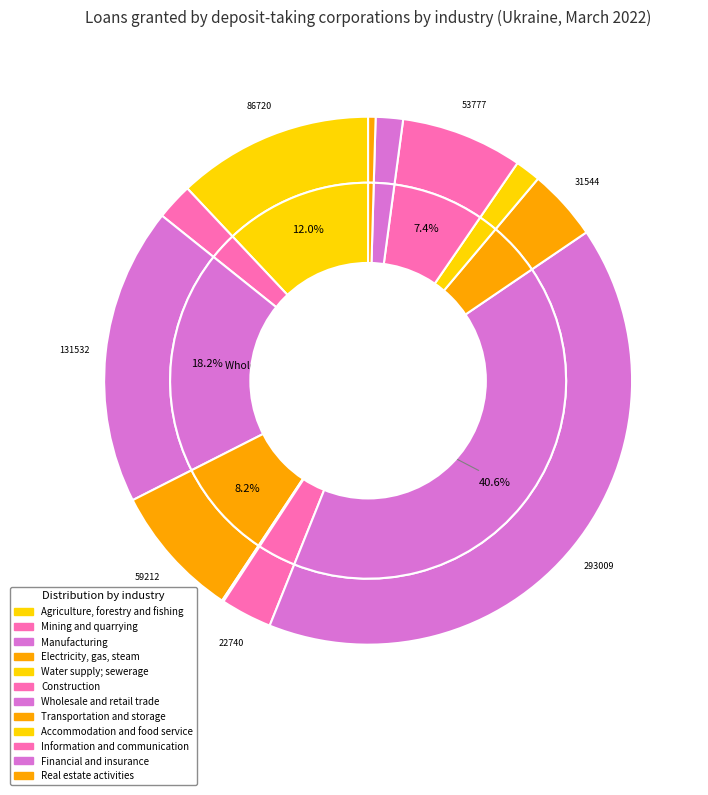

What percentage is the Agriculture, forestry and fishing slice, to the nearest percent?

12%